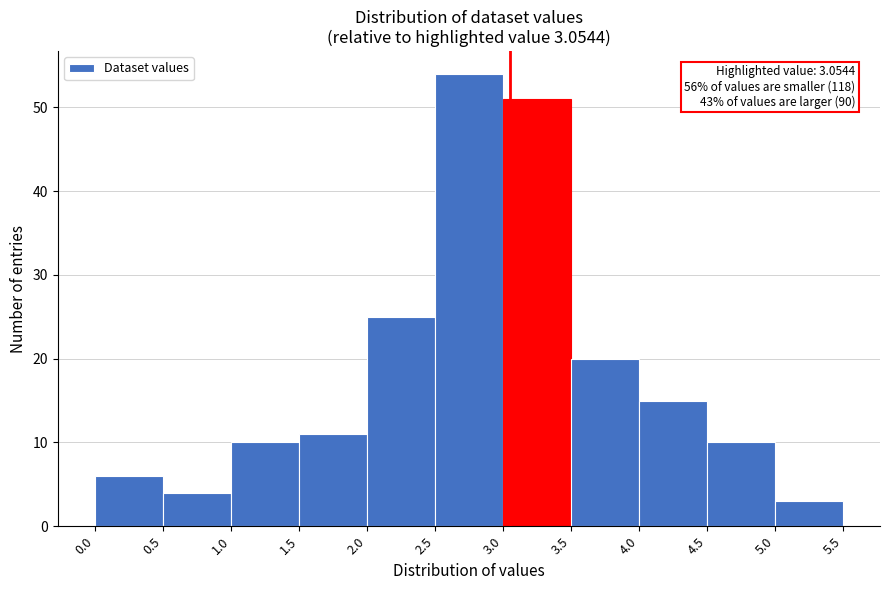

Over which range of the x-axis is the bar tallest?

2.5 to 3.0